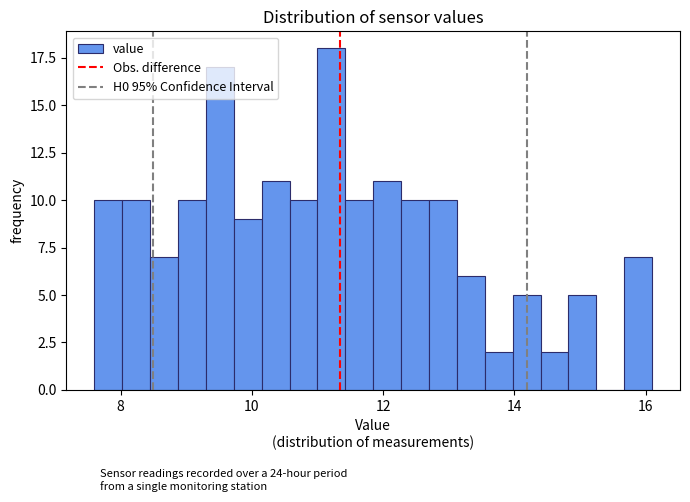

Read against the x-axis, roughly where is the centre of the tallest bar?

11.2